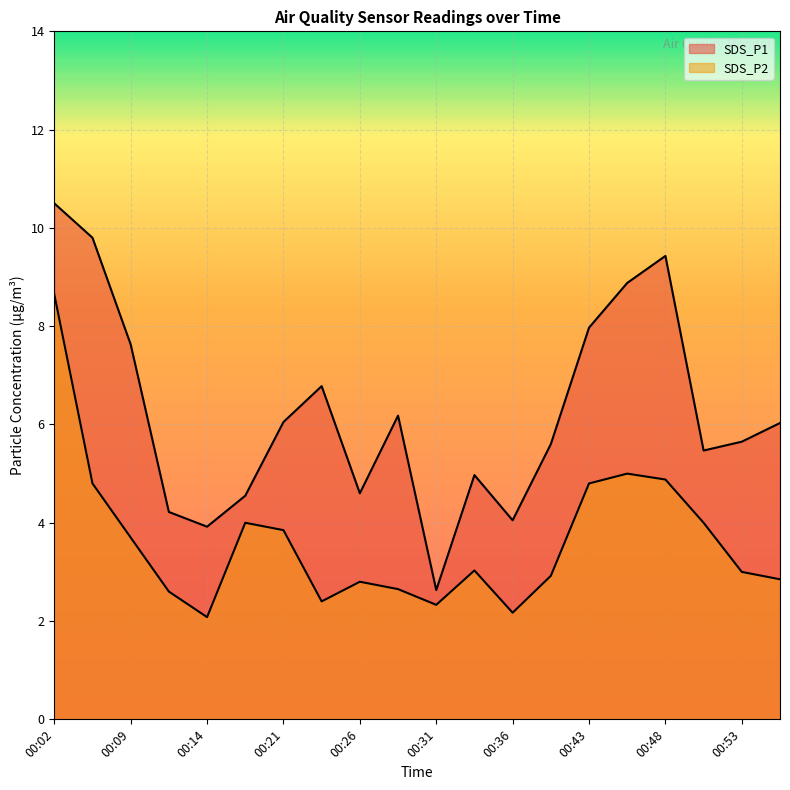

Is it true that SDS_P2 equals 2.8 at 00:26?

True